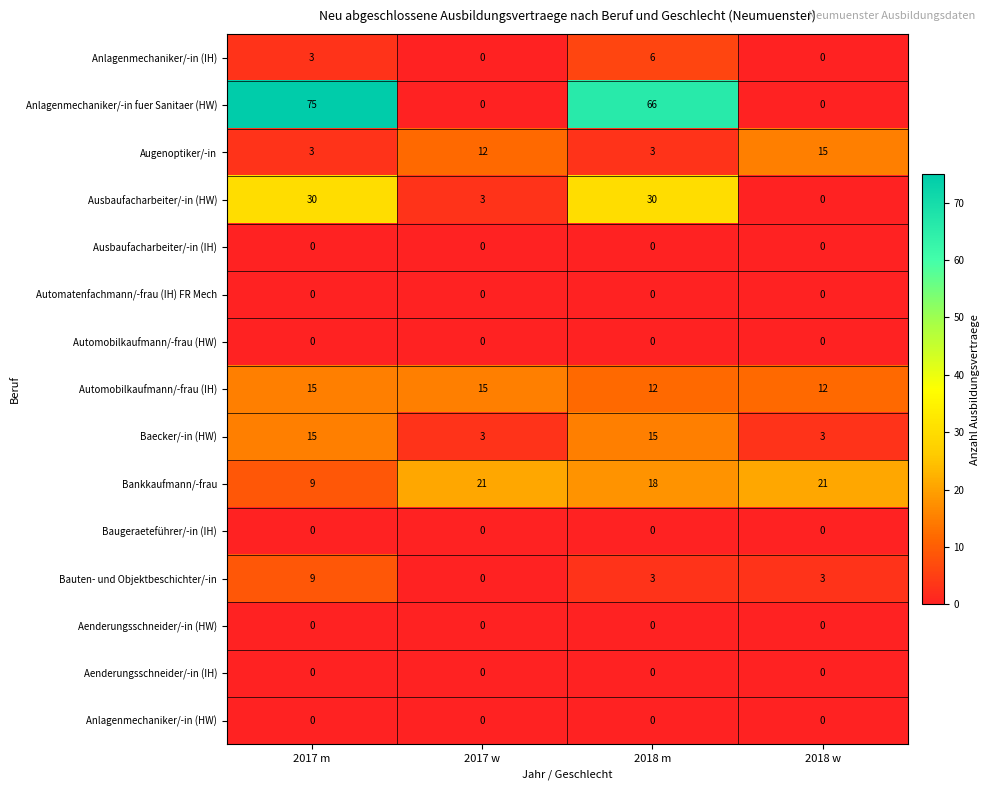

True or false: Baecker/-in (HW) has a value of 27 at 2017 m.

False